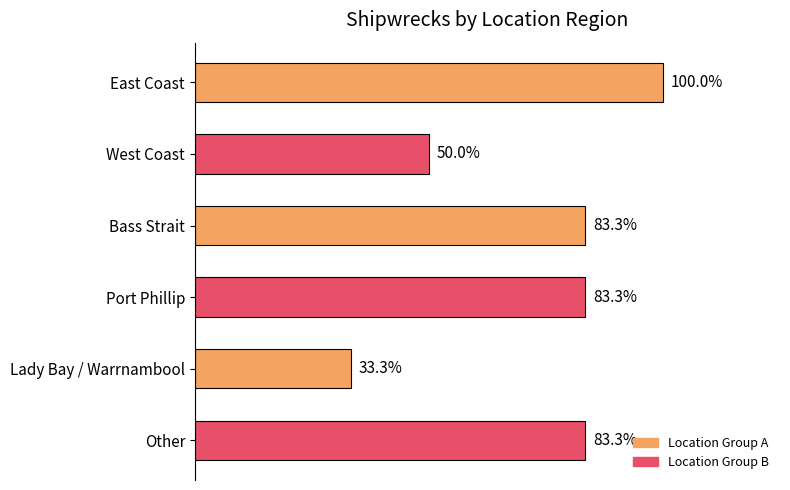

Does the chart contain any negative values?

No